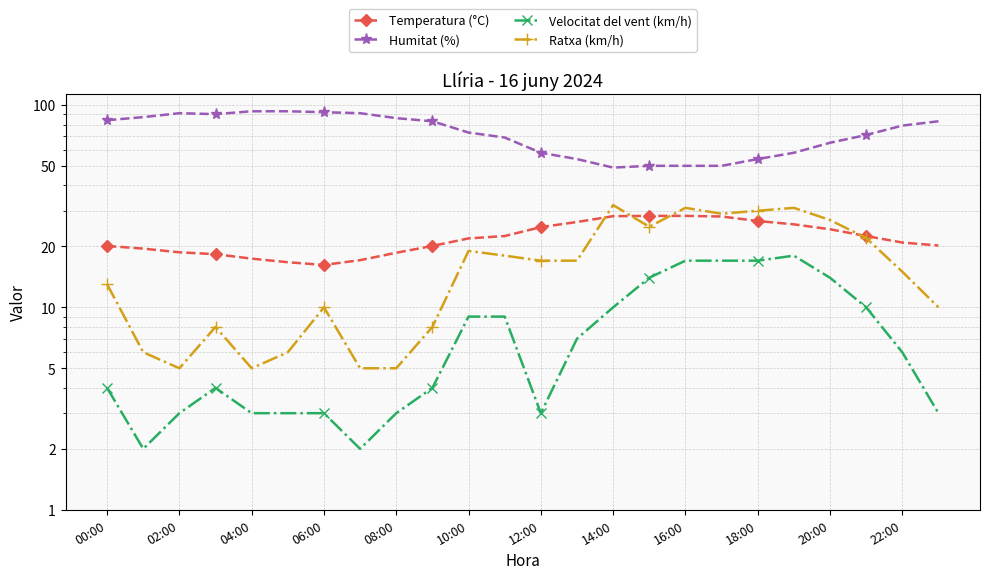

List the labels in order of Velocitat del vent (km/h) value, largest first.

19, 16, 17, 18, 15, 20, 14, 21, 20:00, 22:00, 13, 22, 00:00, 06:00, 18:00, 04:00, 08:00, 10:00, 12:00, 16:00, 12, 23, 02:00, 14:00